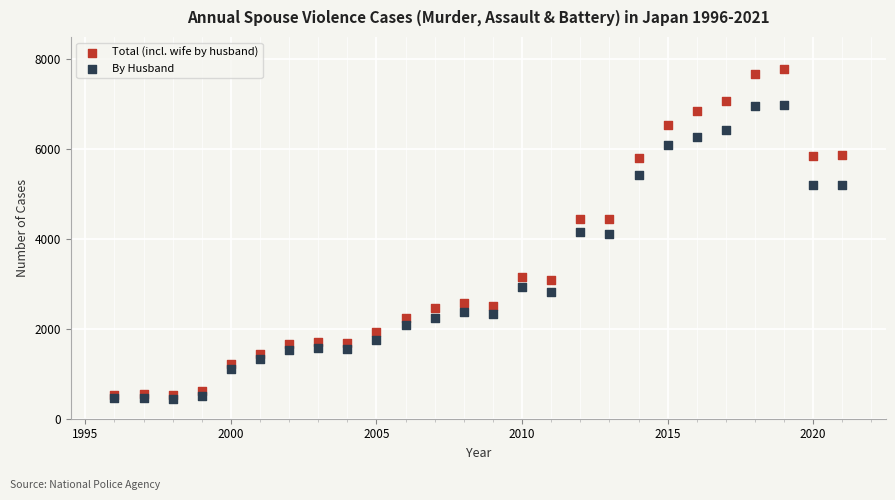

Which series reaches the maximum Y coordinate?

Total (incl. wife by husband)